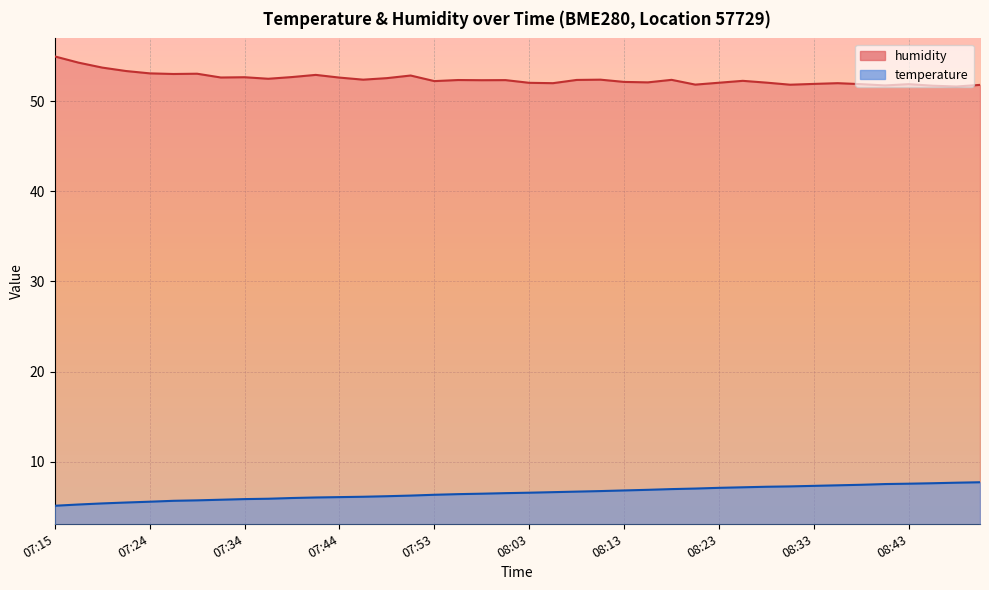

Rank the series by their maximum value, from lowest to highest.

temperature, humidity